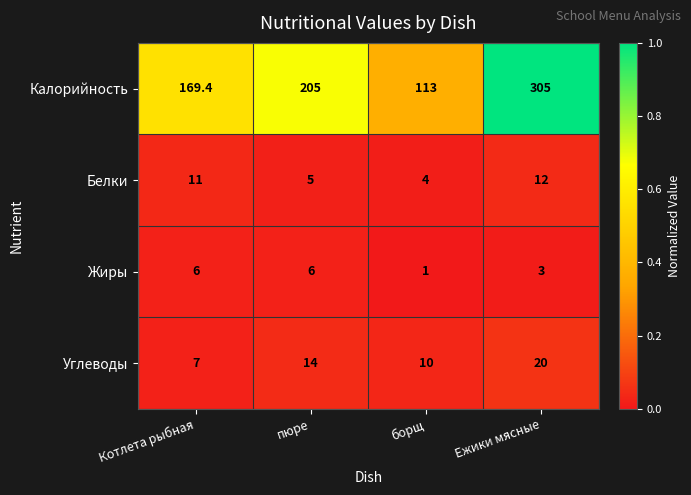

At which category is the sum across all series the highest?

Ежики мясные